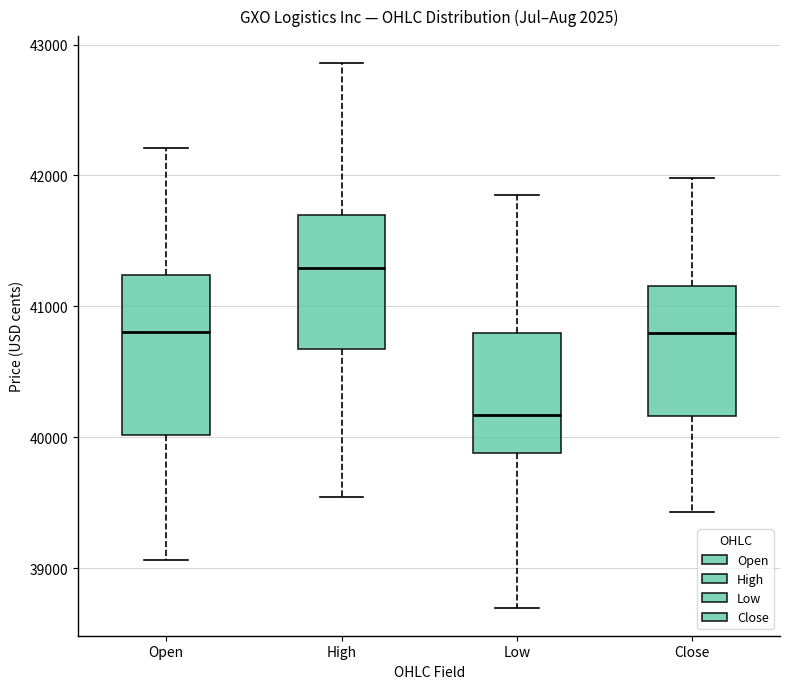

Reading left to right, read every box against the y-axis: the position of its median line, the range the box covers, and the ends of its whiskers. The values are not printed on the chart, so give them approximately, as read against the axis.

Open: median 40800, box 40000 to 41200, whiskers 39100 to 42200
High: median 41300, box 40700 to 41700, whiskers 39500 to 42900
Low: median 40200, box 39900 to 40800, whiskers 38700 to 41900
Close: median 40800, box 40200 to 41200, whiskers 39400 to 42000